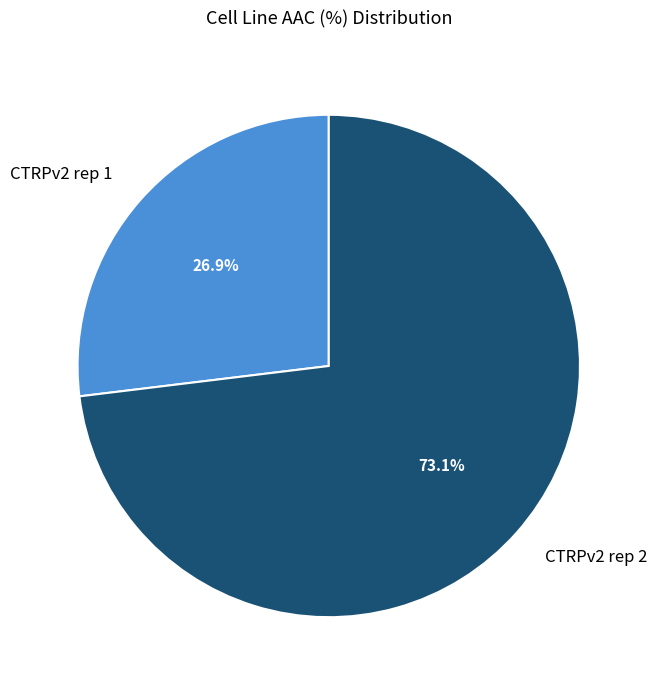

Is it true that CTRPv2 rep 1 is 27% of the pie?

True